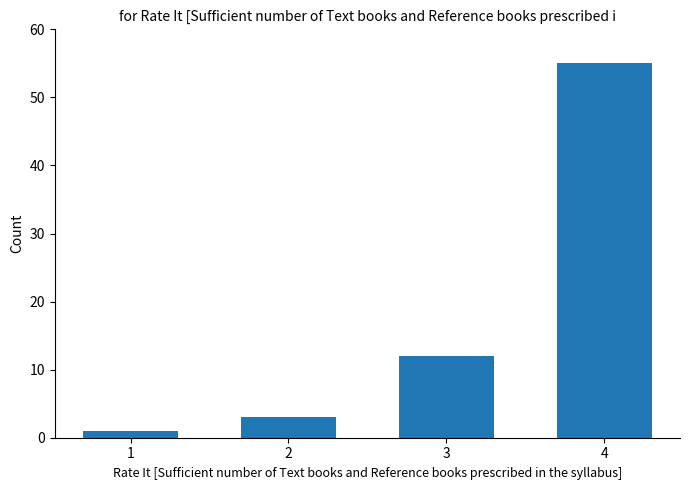

True or false: the data shows 17 at 3.

False